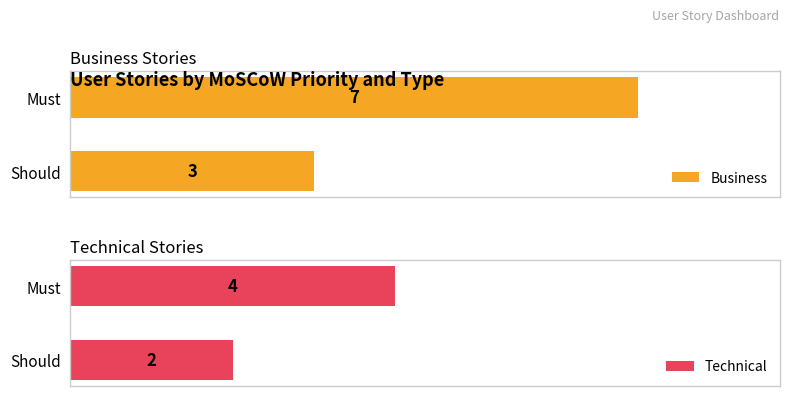

List the labels in order of Business value, smallest first.

Should, Must